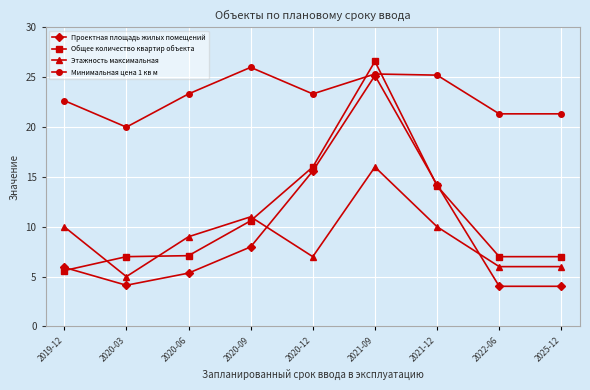

At which label is Общее количество квартир объекта closest to 16?

2020-12